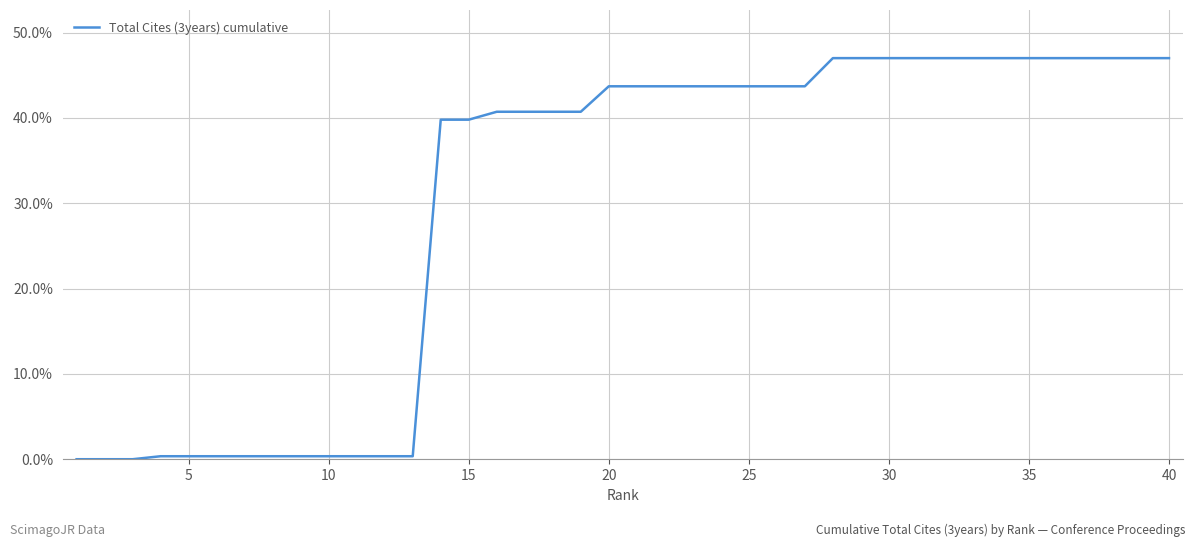

Does the chart have visible grid lines?

Yes